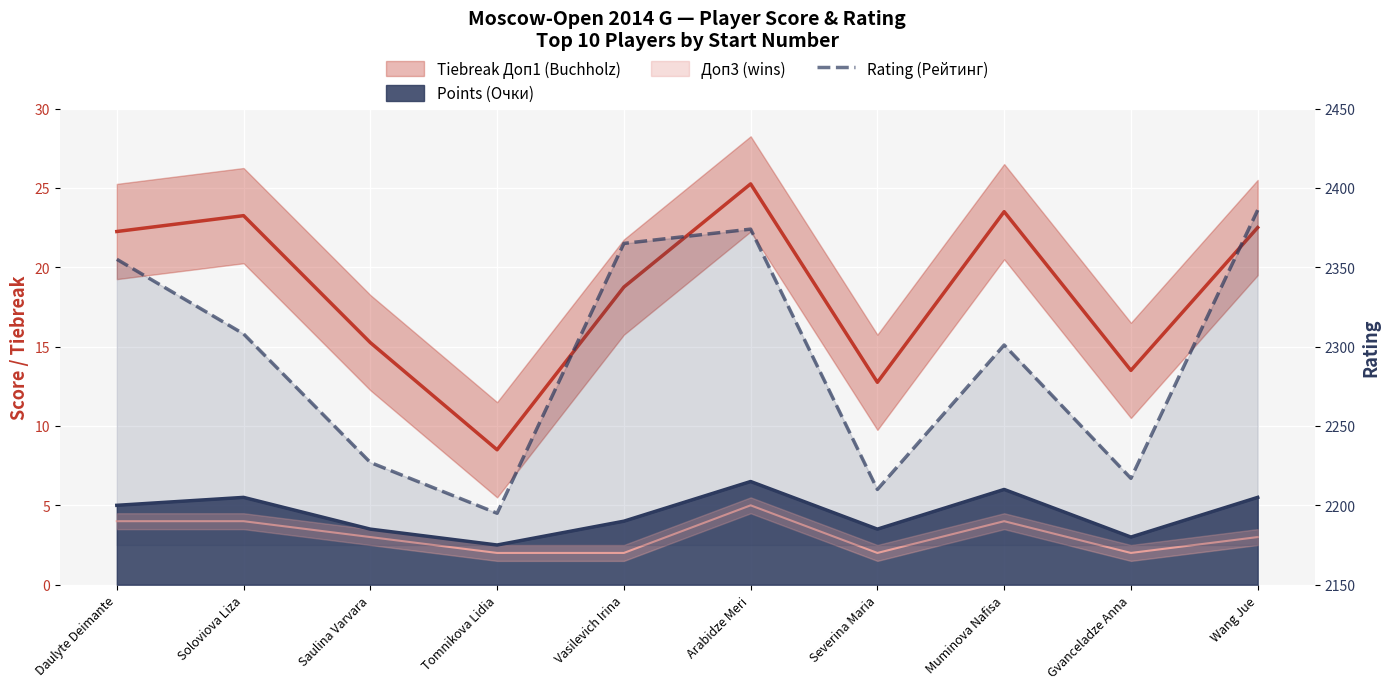

What is the approximate value at Muminova Nafisa?

2301